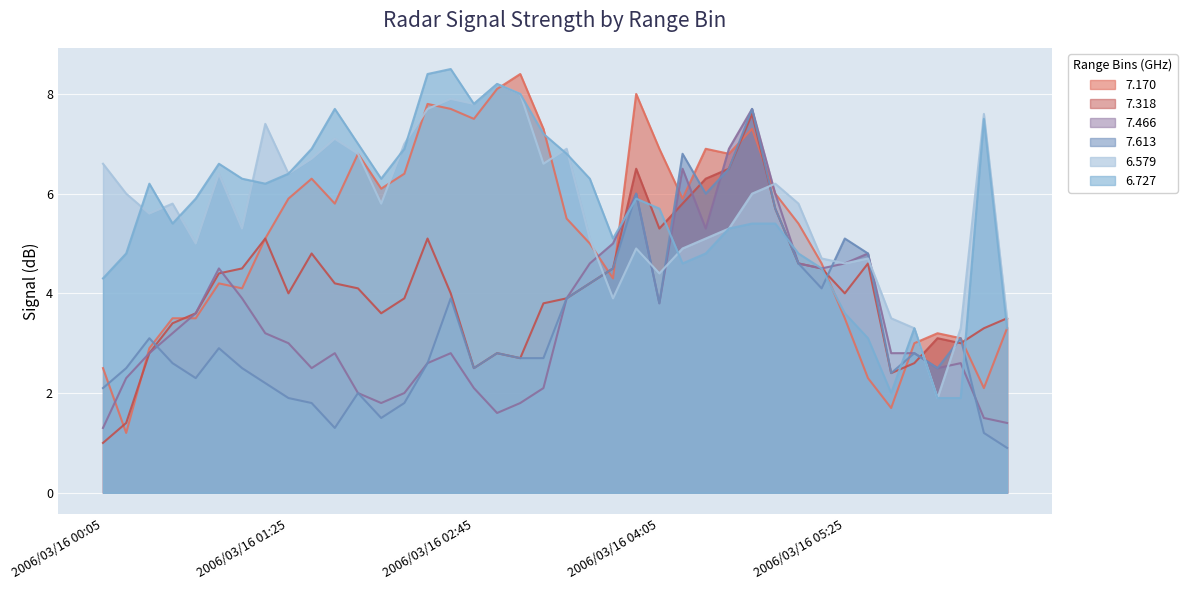

What is the difference between the maximum and minimum values in the 6.579 series?

6.3